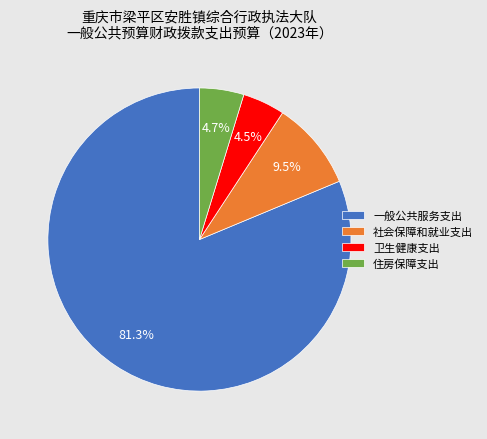

How many slices are in this pie chart?

4